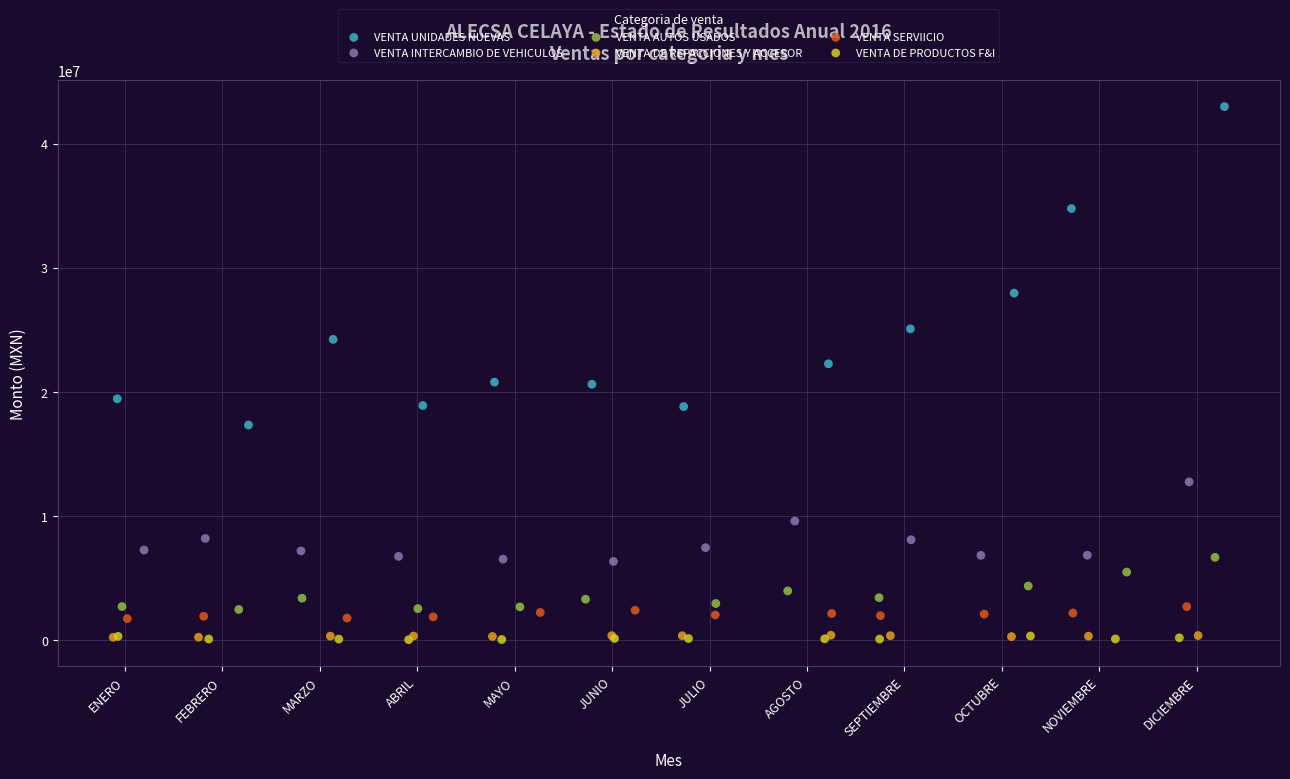

Which series has the largest Y range (max minus min)?

VENTA UNIDADES NUEVAS